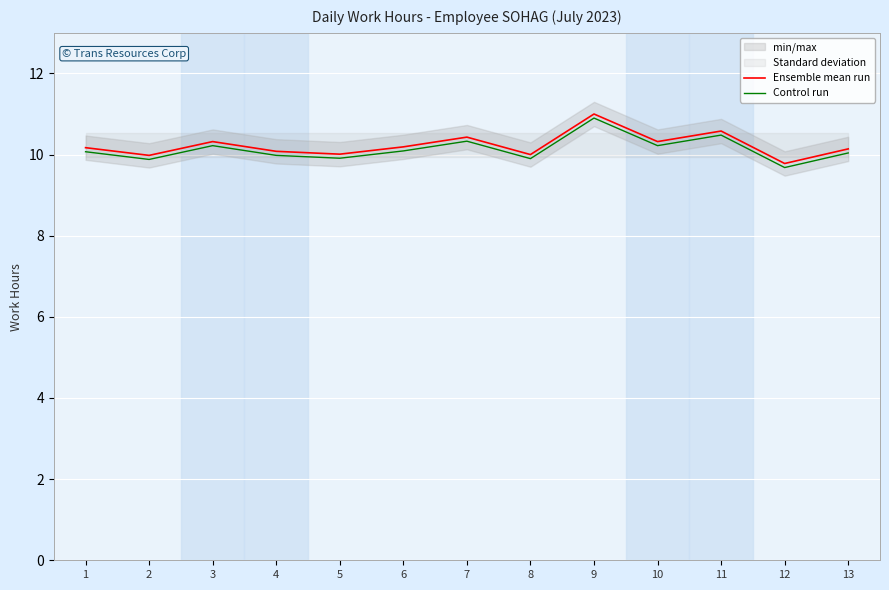

The value of Ensemble mean run at 2 is 10.0. True or false?

True